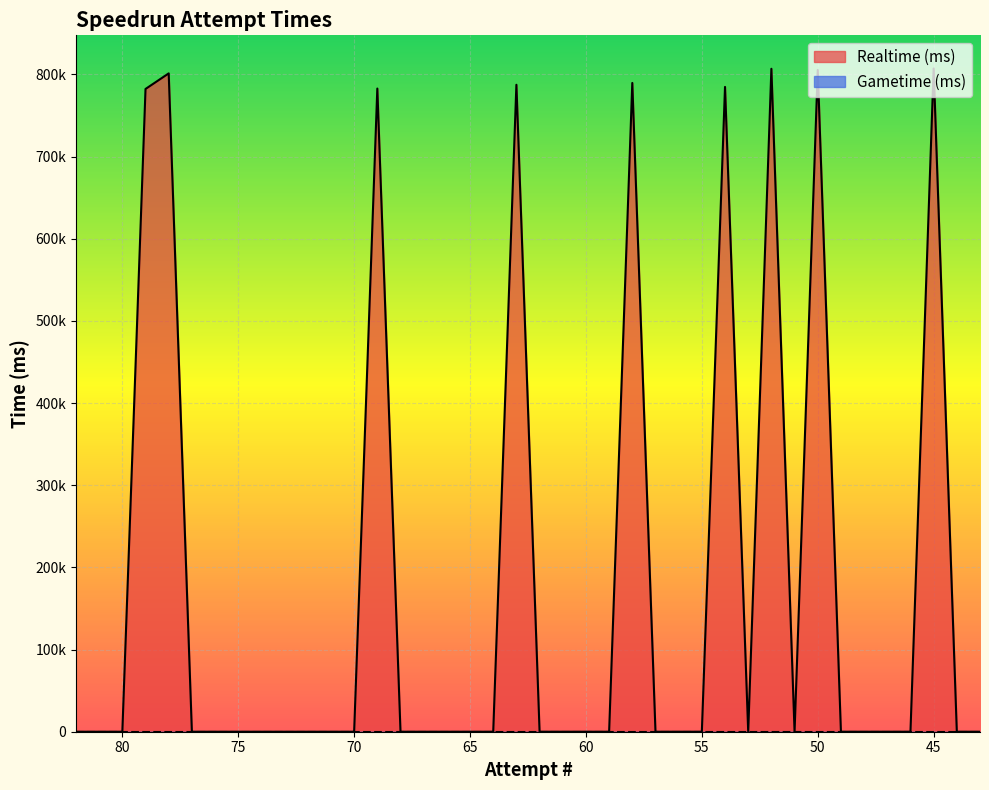

List the labels in order of value, largest first.

45, 52, 50, 78, 58, 63, 54, 69, 79, 82, 81, 80, 77, 76, 75, 74, 73, 72, 71, 70, 68, 67, 66, 65, 64, 62, 61, 60, 59, 57, 56, 55, 53, 51, 49, 48, 47, 46, 44, 43